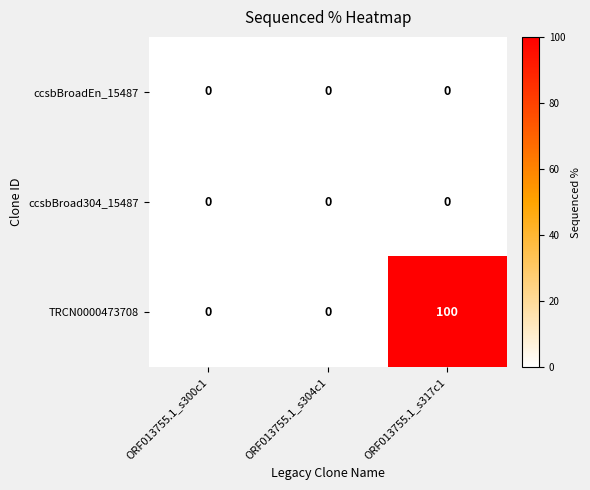

At which category is the sum across all series the highest?

ORF013755.1_s317c1